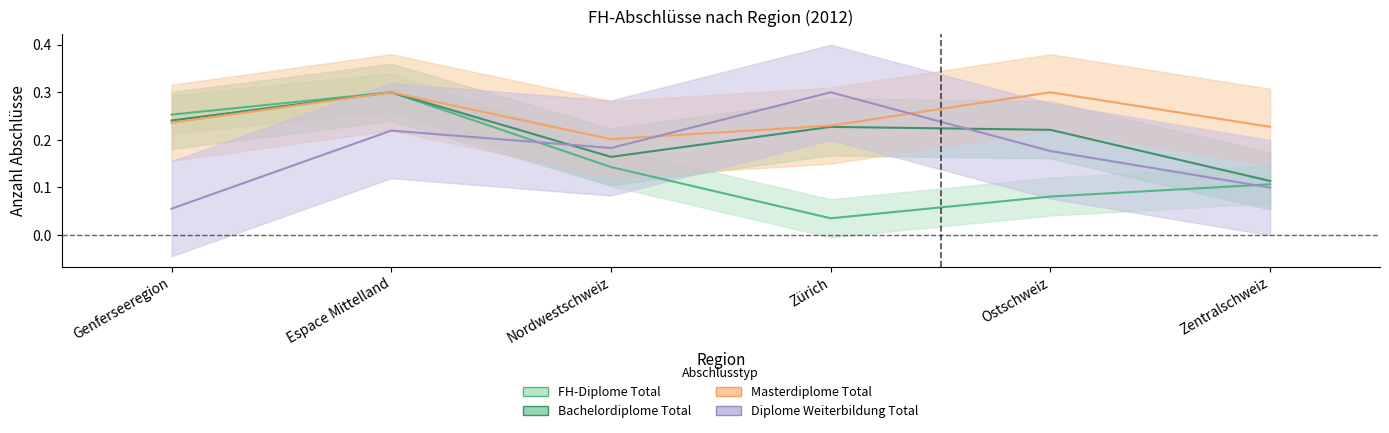

Is the value of Diplome Weiterbildung Total at Nordwestschweiz greater than the value of Masterdiplome Total at Zürich?

No